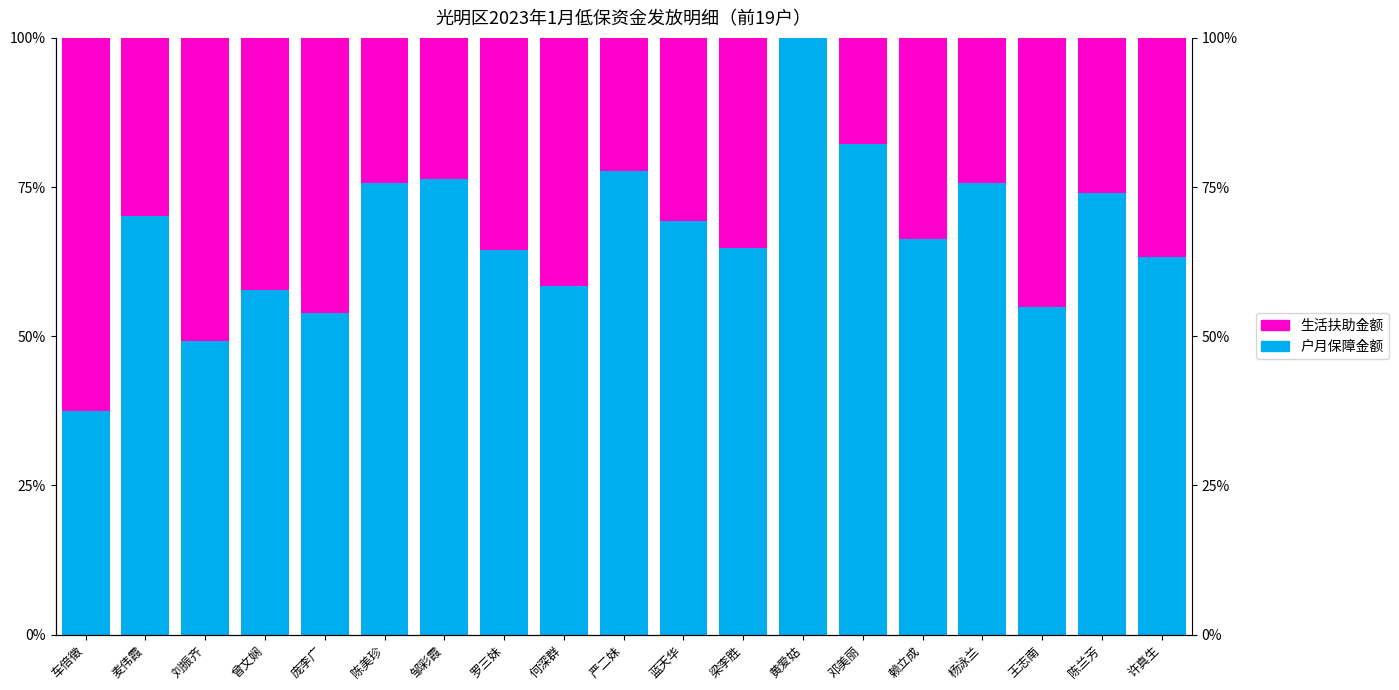

Between 蓝天华 and 邓美丽, which series saw the biggest shift?

户月保障金额